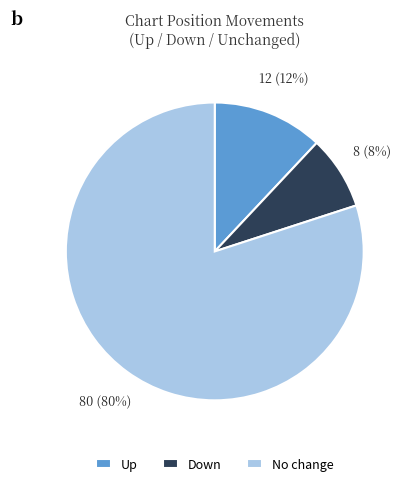

Is the sum of No change and Down greater than half?

Yes